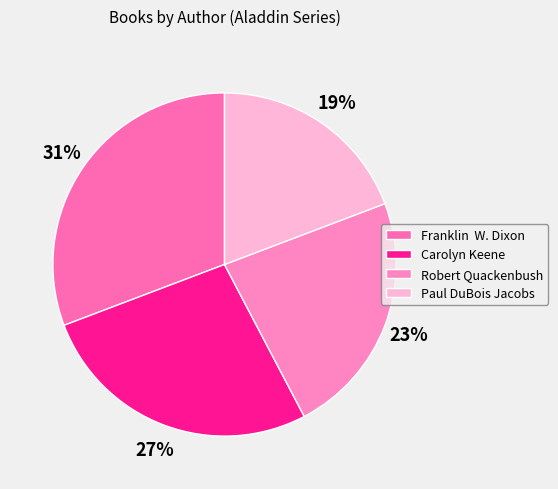

Does any single category account for the majority?

No